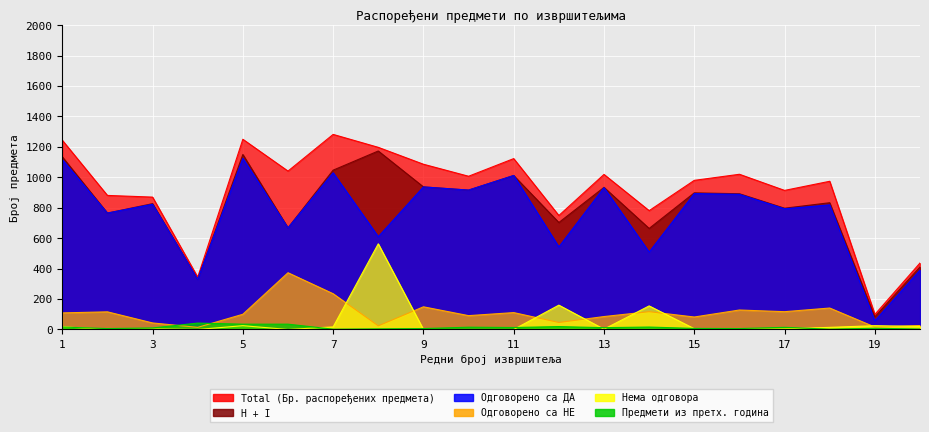

Reading left to right, what are all the values shown in this chart?

Total (Бр. распоређених предмета): 1=1244	2=881	3=870	4=344	5=1250	6=1041	7=1282	8=1197	9=1086	10=1007	11=1123	12=749	13=1019	14=781	15=980	16=1020	17=914	18=974	19=99	20=437
Одговорено са ДА: 1=1117	2=765	3=823	4=330	5=1125	6=668	7=1030	8=610	9=937	10=916	11=1012	12=543	13=932	14=509	15=893	16=888	17=793	18=819	19=58	20=391
H + I: 1=1135	2=765	3=827	4=330	5=1150	6=668	7=1047	8=1173	9=937	10=916	11=1012	12=703	13=934	14=664	15=898	16=892	17=797	18=833	19=83	20=411
Одговорено са НЕ: 1=109	2=116	3=43	4=14	5=100	6=373	7=235	8=24	9=149	10=91	11=111	12=46	13=85	14=117	15=82	16=128	17=117	18=141	19=16	20=26
Нема одговора: 1=18	2=0	3=4	4=0	5=25	6=0	7=17	8=563	9=0	10=0	11=0	12=160	13=2	14=155	15=5	16=4	17=4	18=14	19=25	20=20
Предмети из претх. година: 1=16	2=6	3=10	4=42	5=35	6=35	7=2	8=4	9=6	10=15	11=13	12=19	13=12	14=16	15=7	16=6	17=14	18=2	19=8	20=3